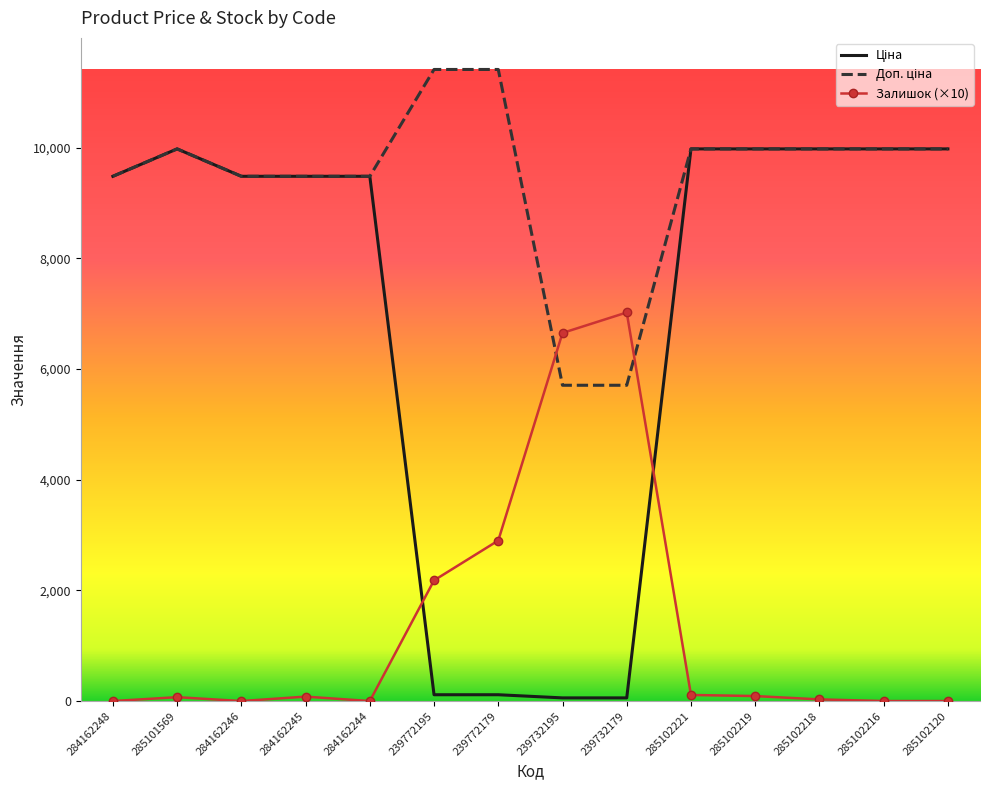

At how many categories does at least one series exceed 2345?

14